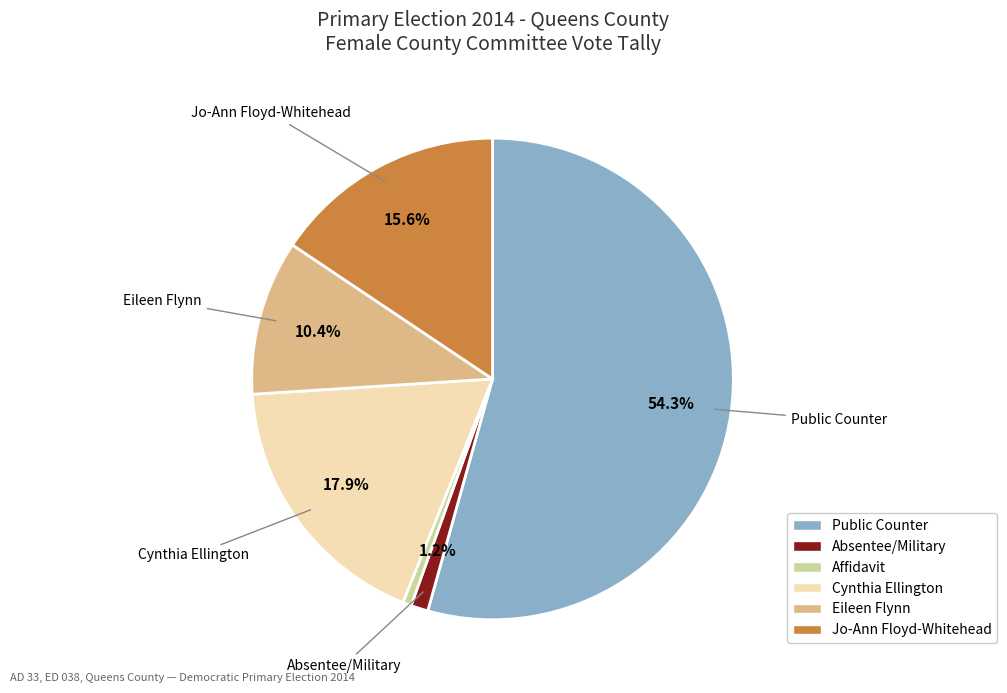

Is there a majority slice in this chart?

Yes